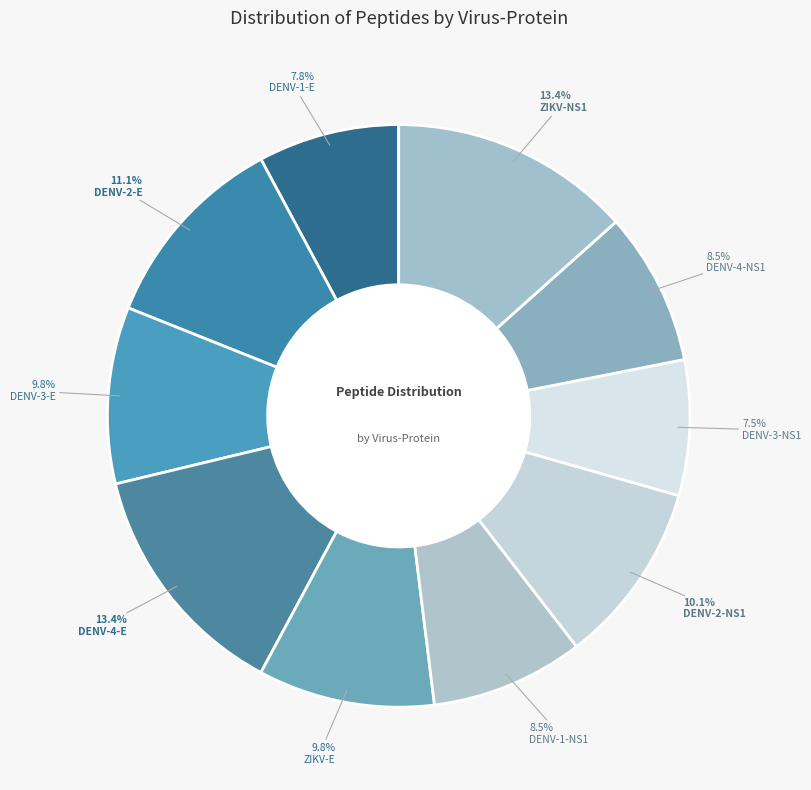

Count the number of slices in the pie.

10